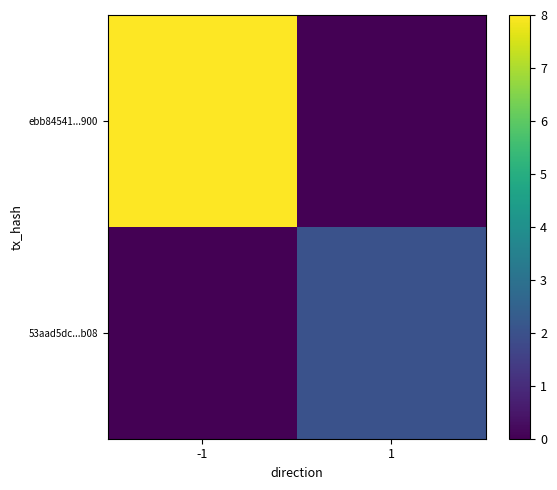

Rank the series at 1 from lowest to highest value.

ebb84541...900, 53aad5dc...b08